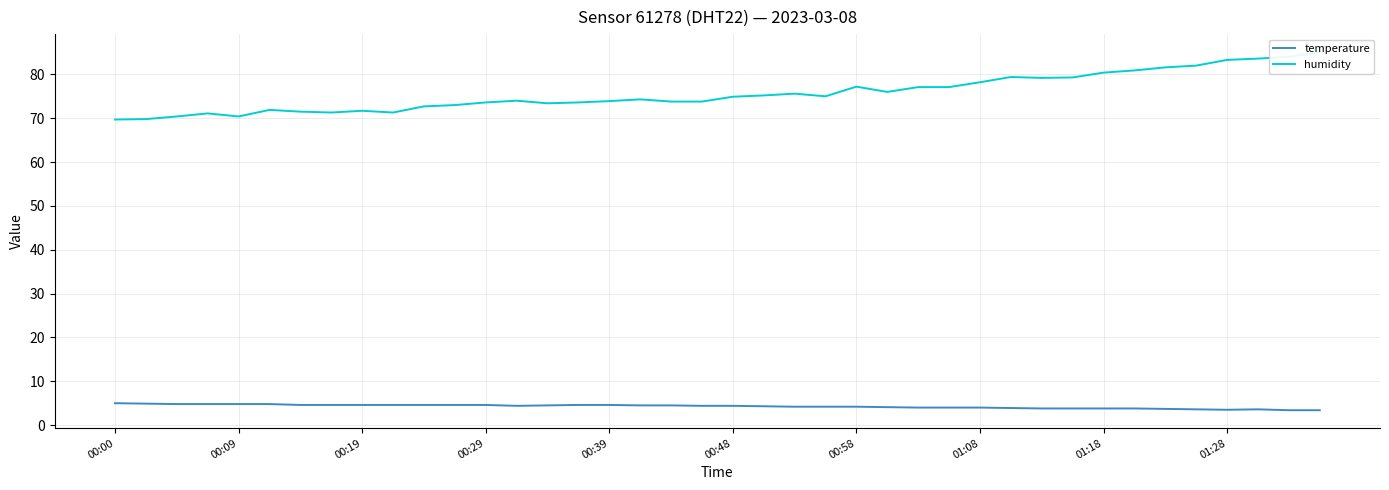

What is the average value of the humidity series?

75.8